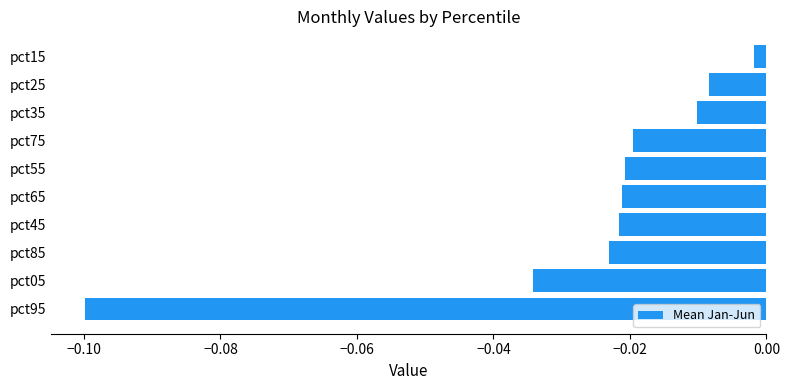

What is the sum of all values?

-0.3